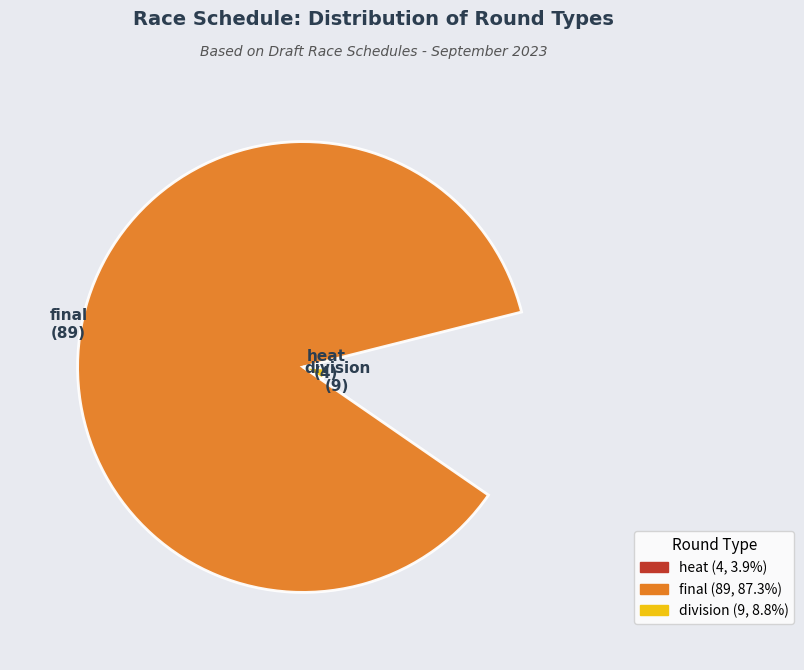

Is heat the majority of the pie?

No